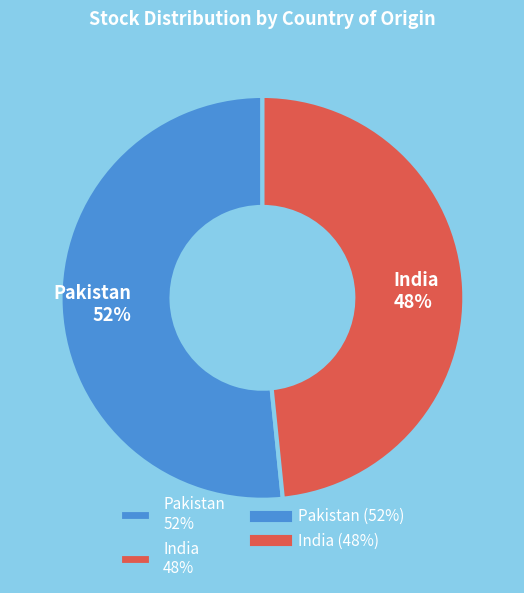

To the nearest percent, what is the average slice percentage?

50%